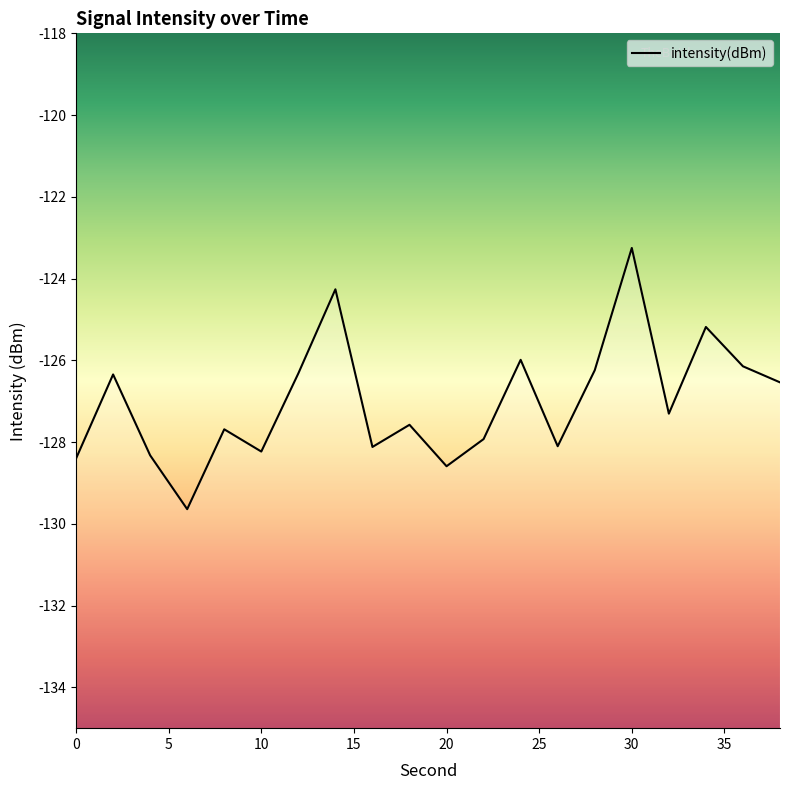

The chart shows a value of -62.3 at 10. True or false?

False